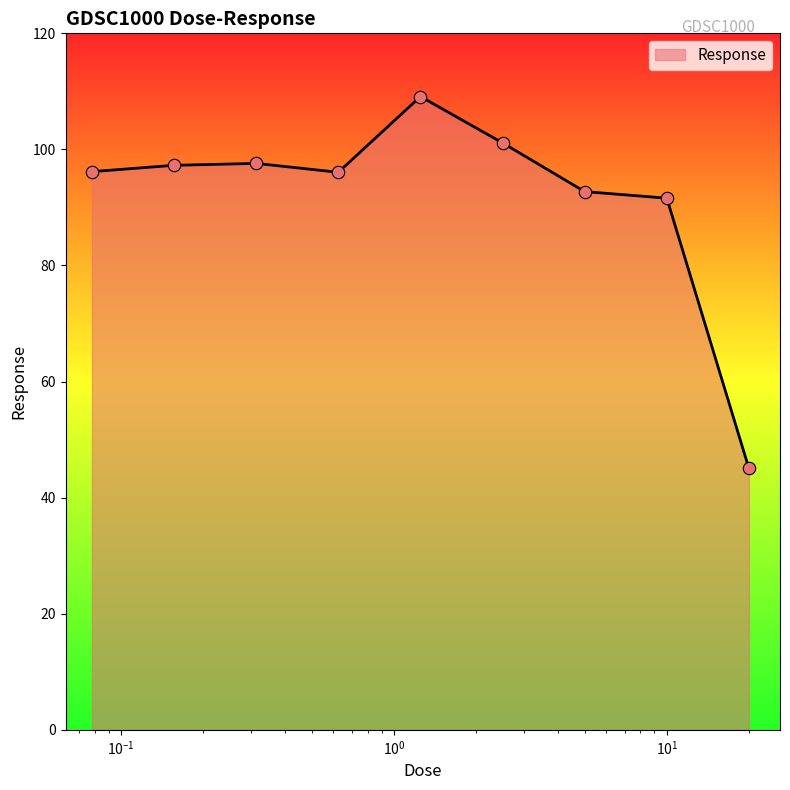

What is the maximum value shown in the chart?

109.1